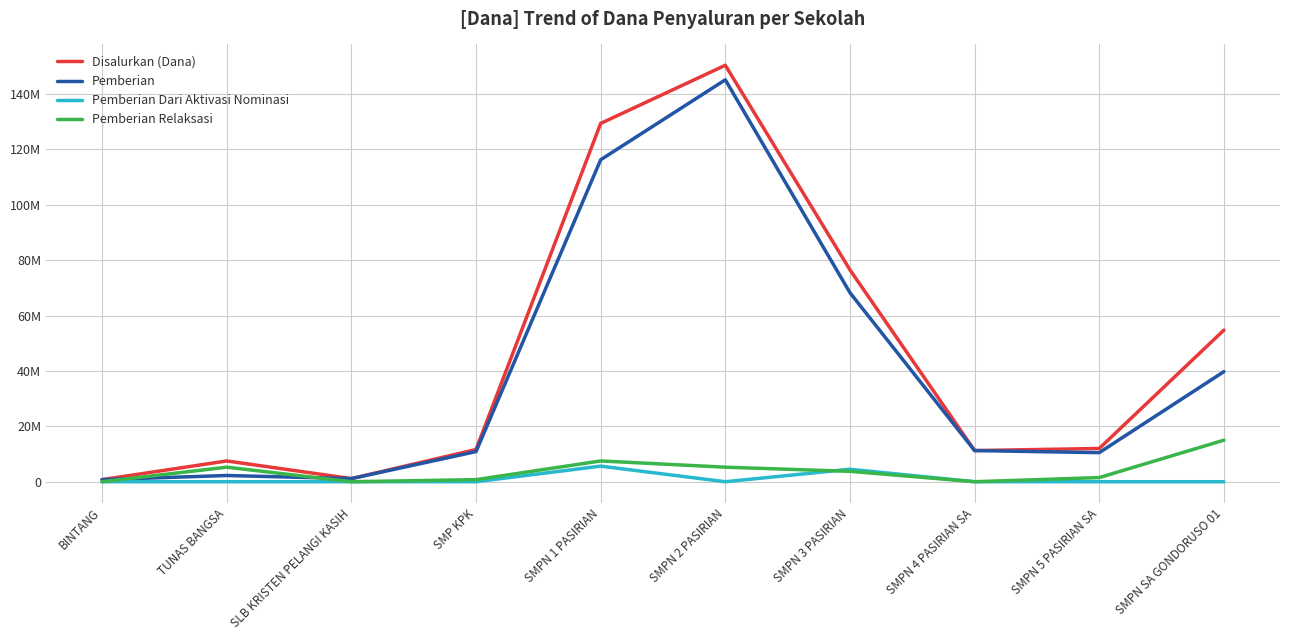

What are all the series names shown in the legend?

Disalurkan (Dana), Pemberian, Pemberian Dari Aktivasi Nominasi, Pemberian Relaksasi